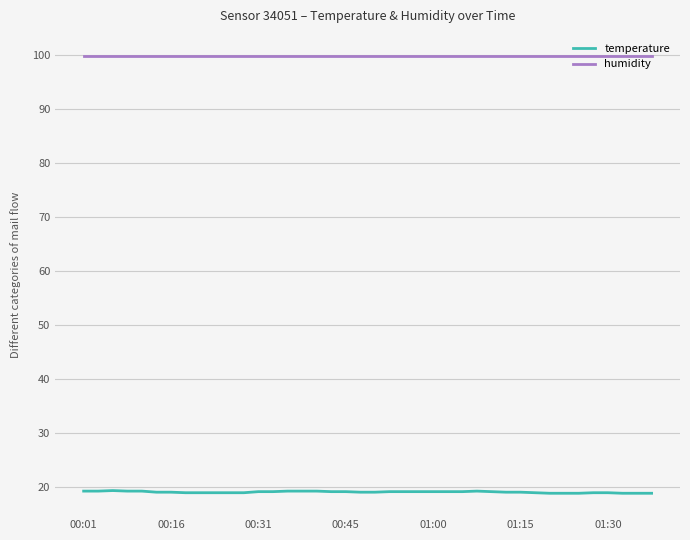

What is the highest value of the temperature series?

19.3